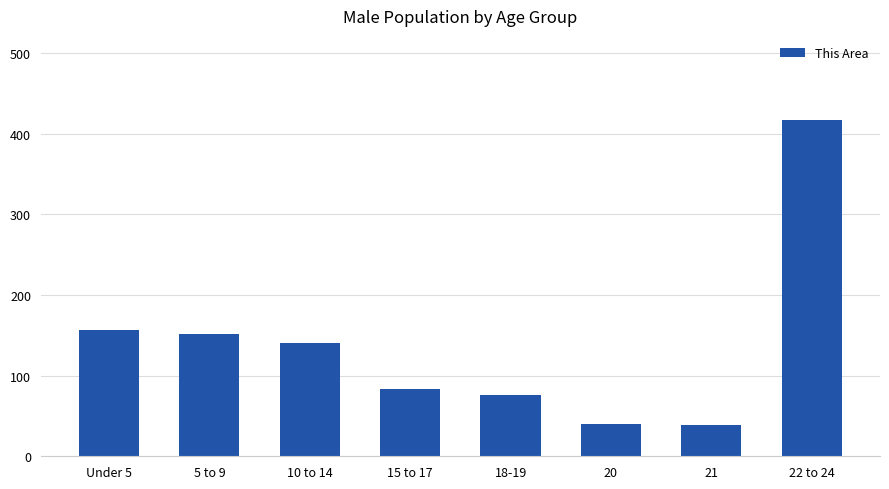

Between 5 to 9 and 20, which is larger?

5 to 9